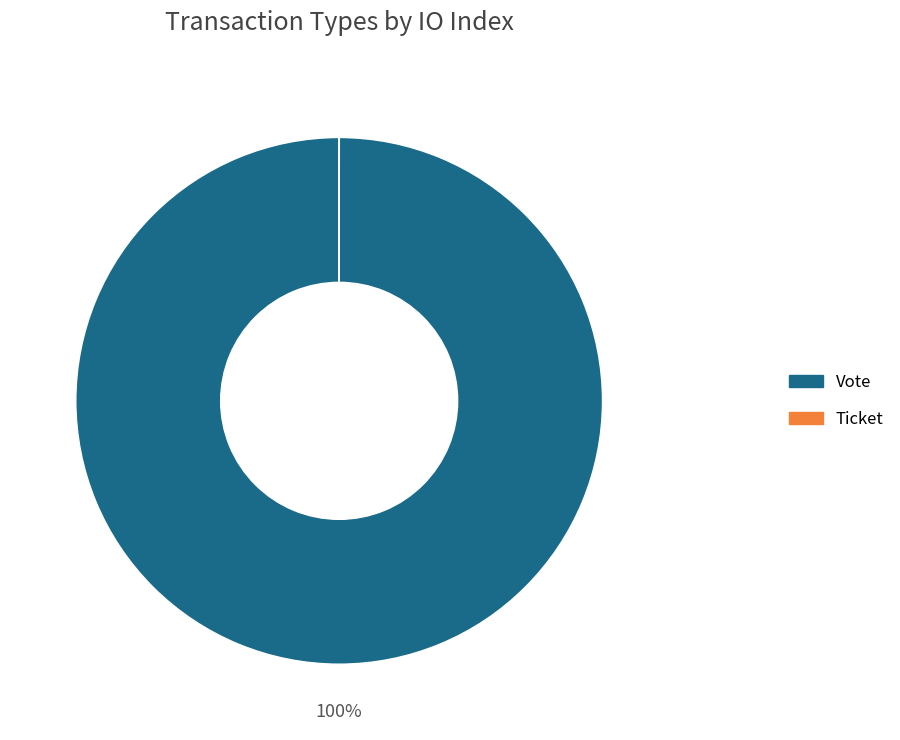

Is it true that Vote is 100% of the pie?

True